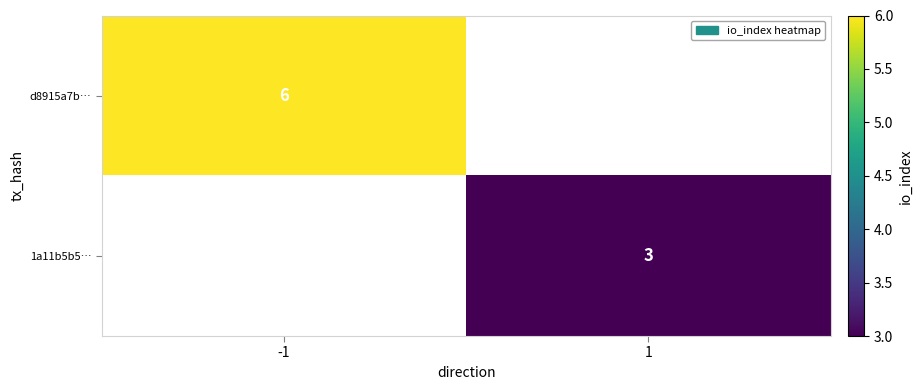

The d8915a7b… series shows 3 at -1. True or false?

False